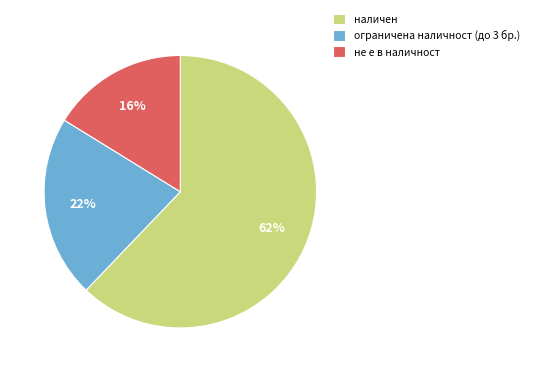

Between не е в наличност and наличен, which is larger?

наличен